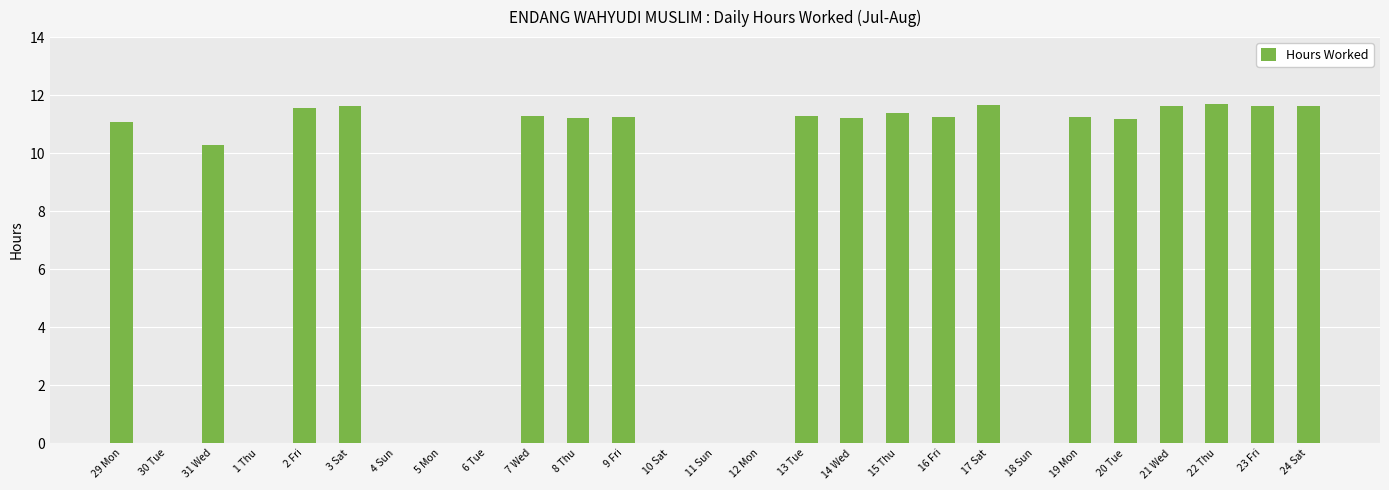

What is the sum of all values?

204.1